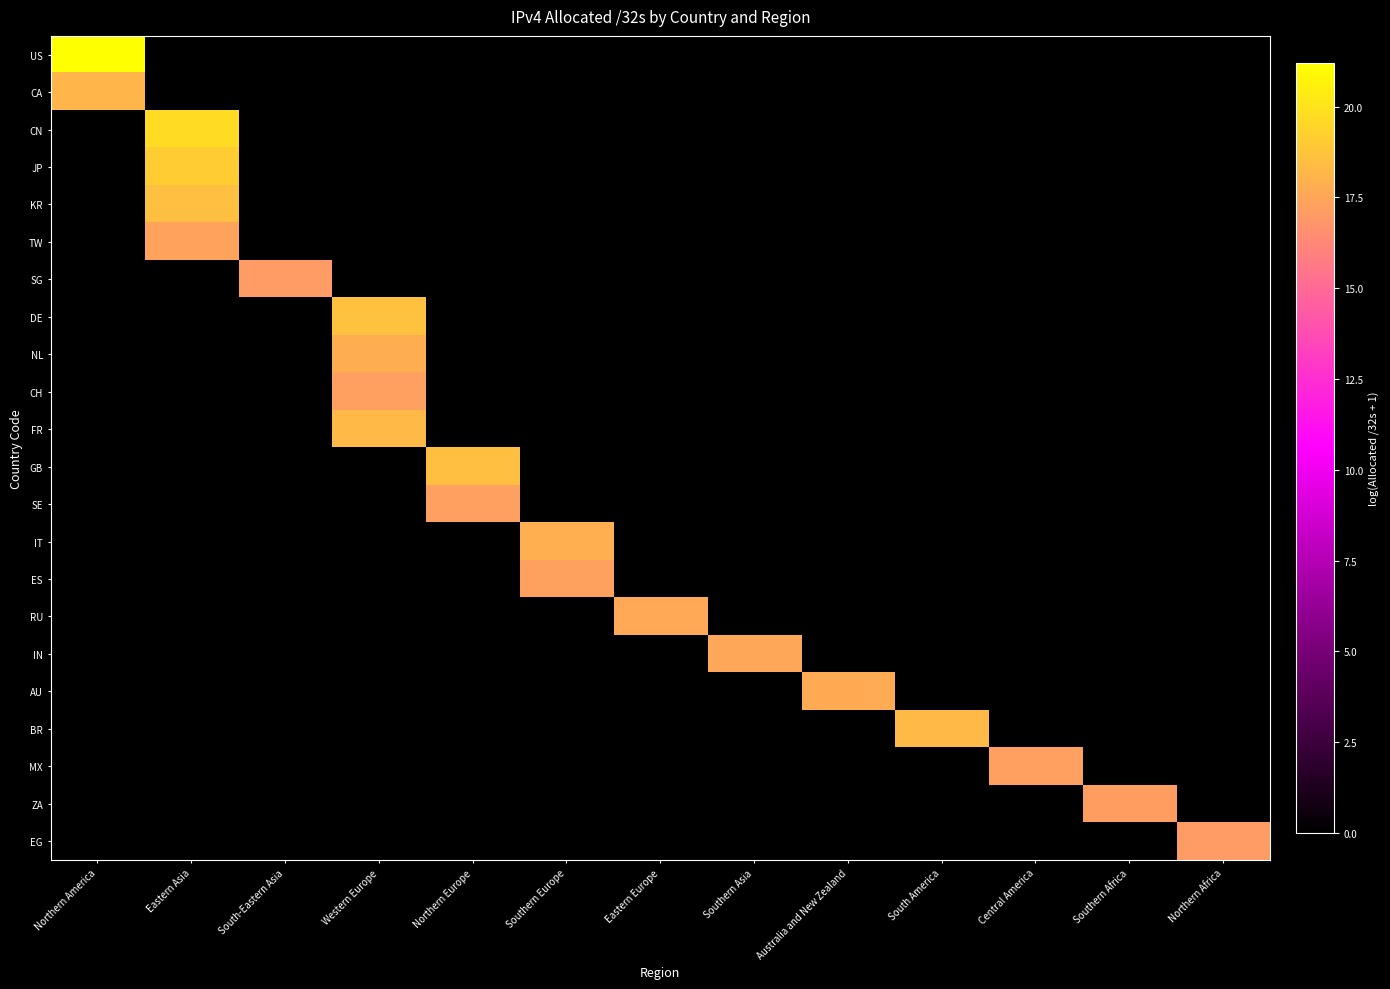

How many distinct data groups are displayed?

22